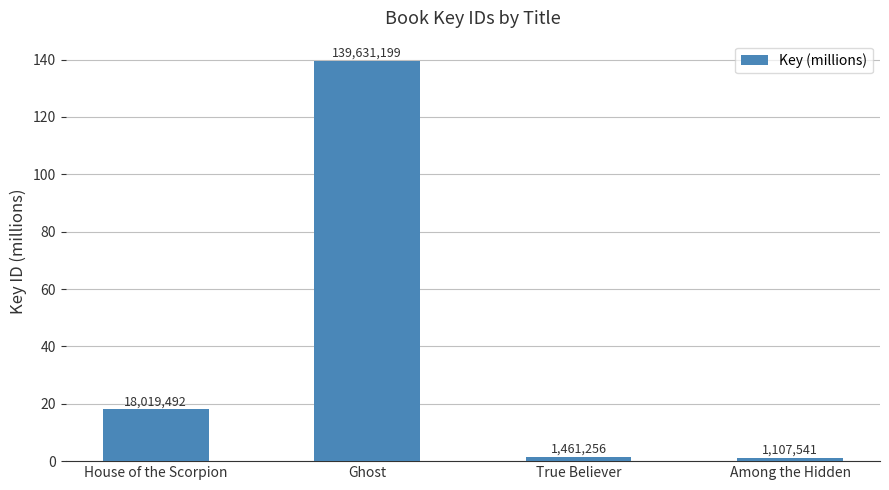

How many bars are there in total?

4